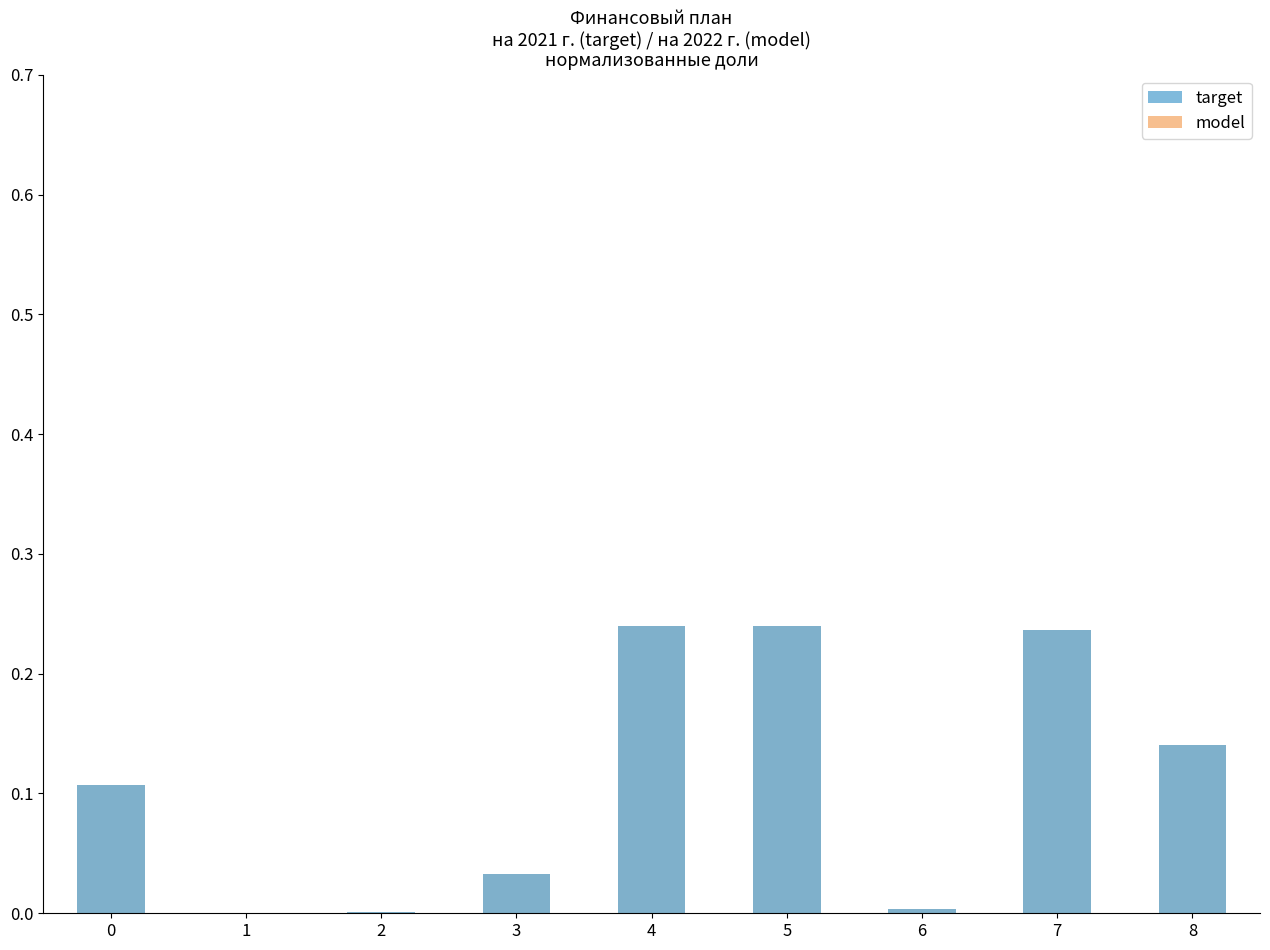

At 0, list the series in order from smallest to largest.

target, model